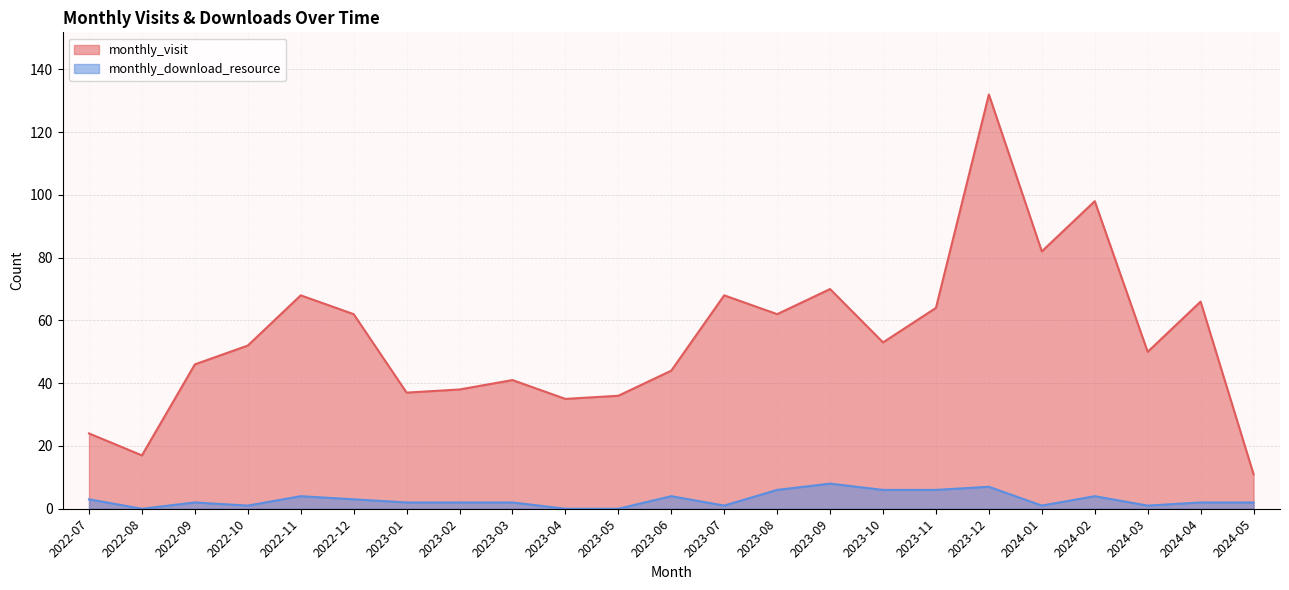

True or false: monthly_visit and monthly_download_resource cross at least once.

False